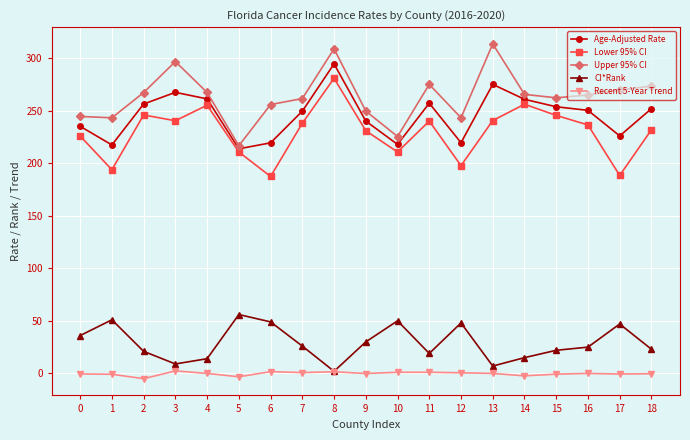

Does the chart have visible grid lines?

Yes